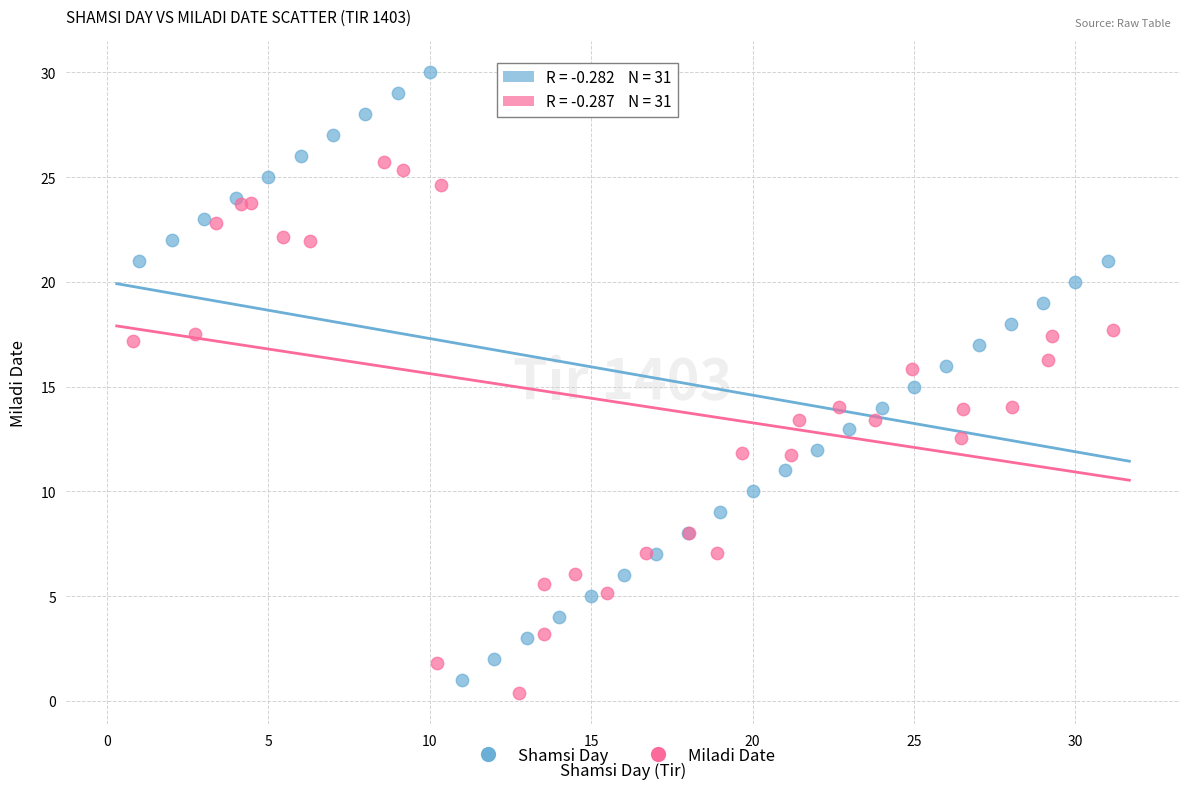

Which series has the widest spread of Y values?

Shamsi Day